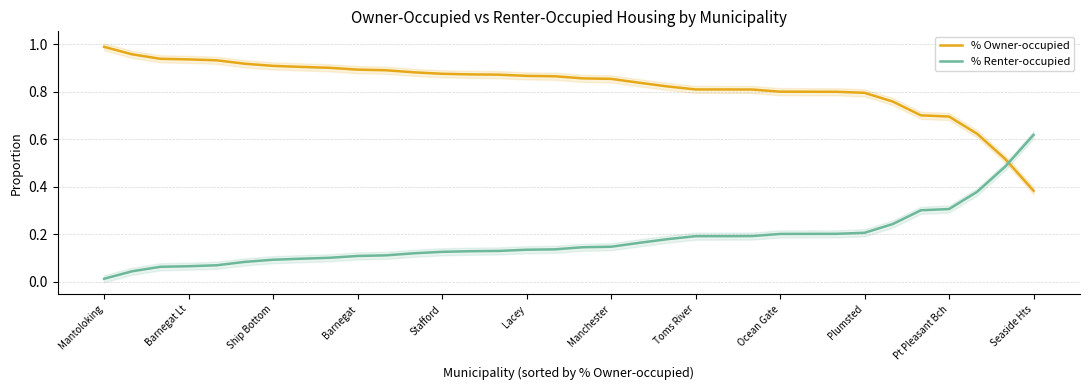

Is it true that % Owner-occupied equals 1.0 at Mantoloking?

True